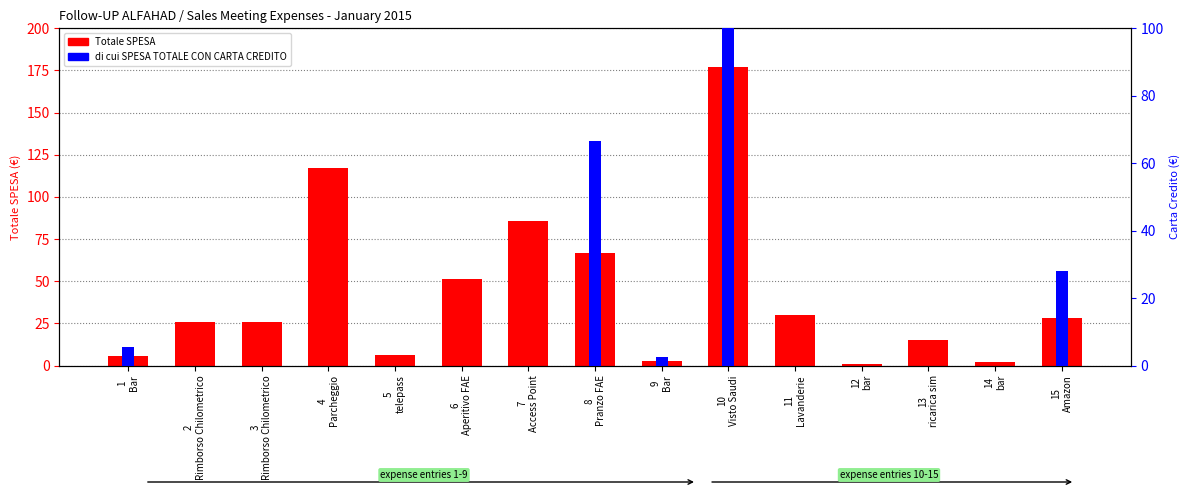

Reading right to left, what are all the values shown in this chart?

Totale SPESA: 28.0	2.2	15.0	1.2	30.0	177.1	2.5	66.5	85.5	51.5	6.0	117.0	25.9	25.9	5.5
di cui SPESA TOTALE CON CARTA CREDITO: 28.0	0.0	0.0	0.0	0.0	177.1	2.5	66.5	0.0	0.0	0.0	0.0	0.0	0.0	5.5